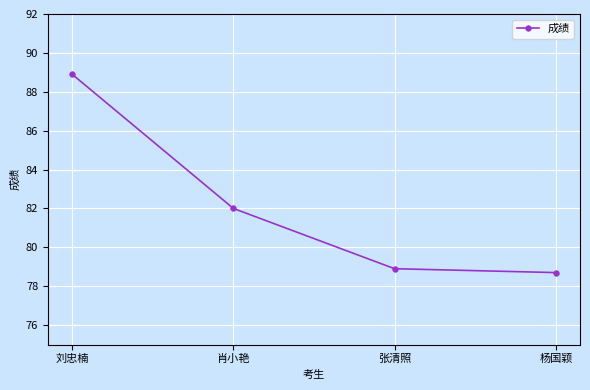

Rank the categories by value from lowest to highest.

杨国颖, 张清照, 肖小艳, 刘忠楠